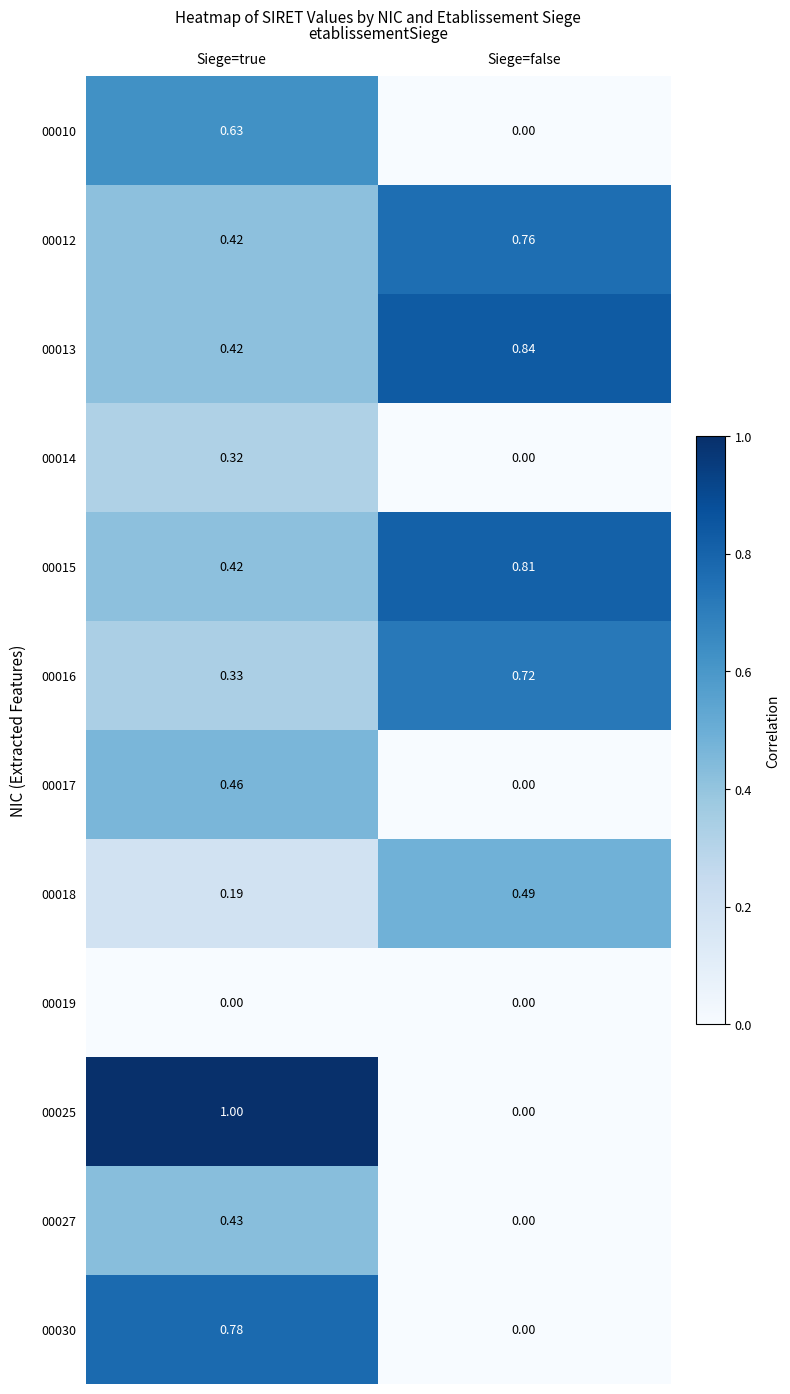

List the labels in order of 00025 value, smallest first.

Siege=false, Siege=true